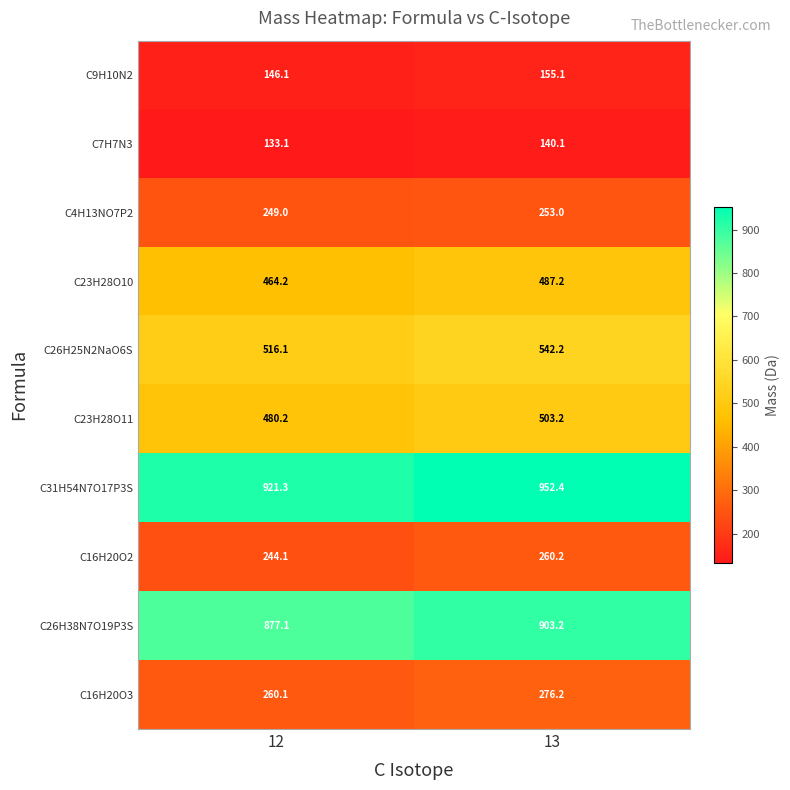

How many data points in C9H10N2 are less than 155?

1